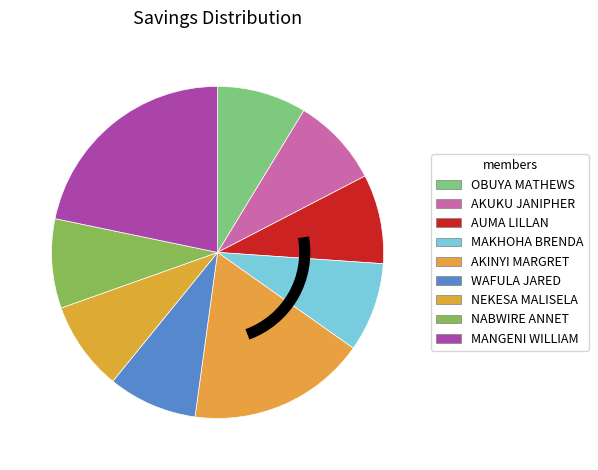

Which category has the smallest portion of the pie?

OBUYA MATHEWS